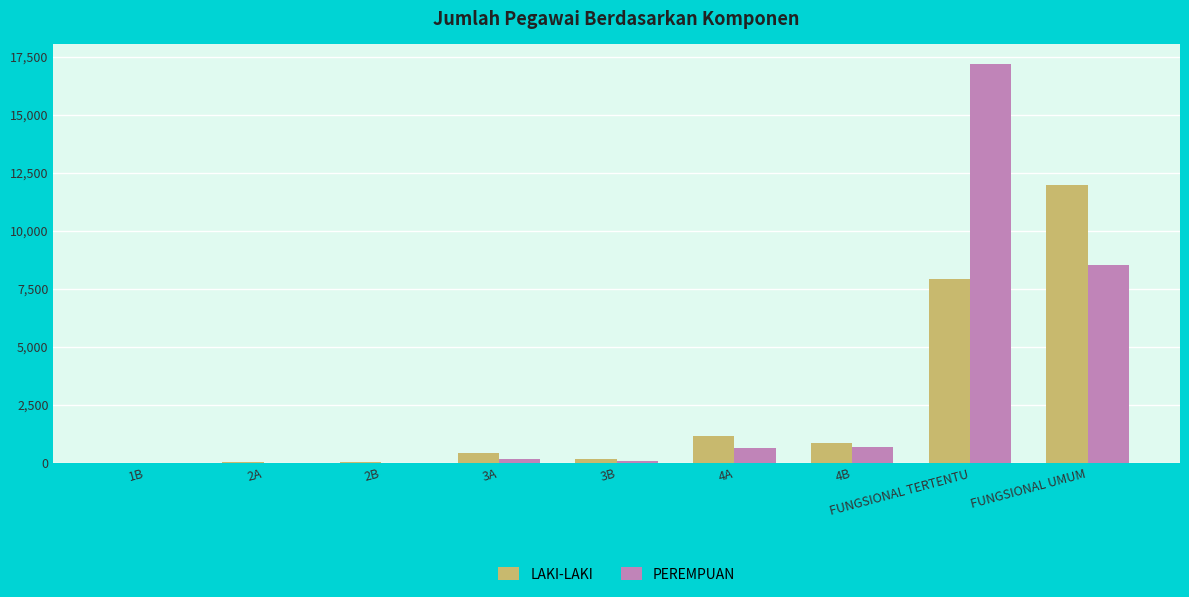

At which label is LAKI-LAKI closest to 5988?

FUNGSIONAL TERTENTU